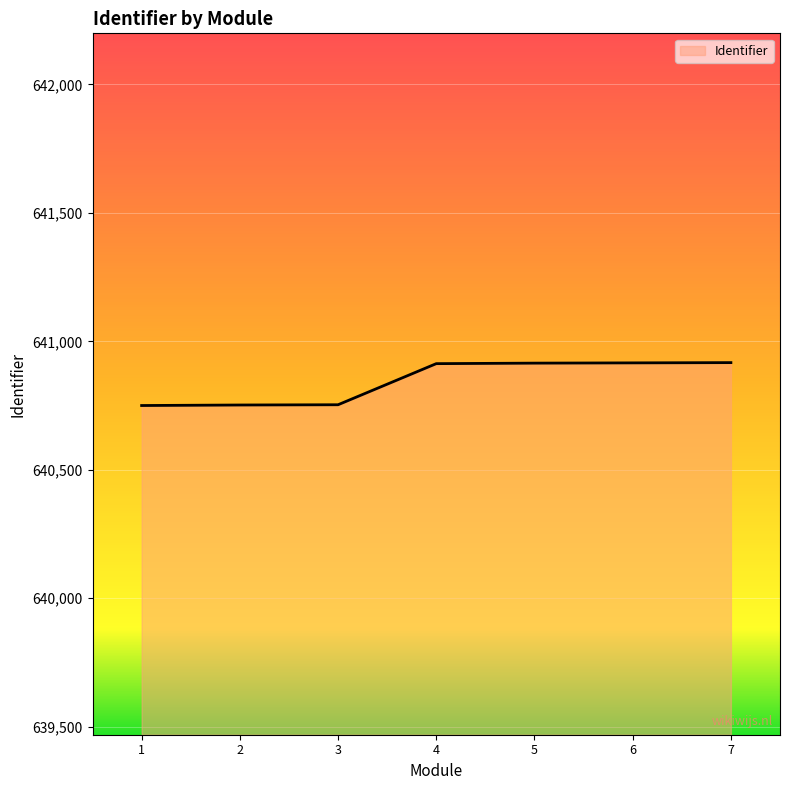

Count the number of categories in the chart.

7